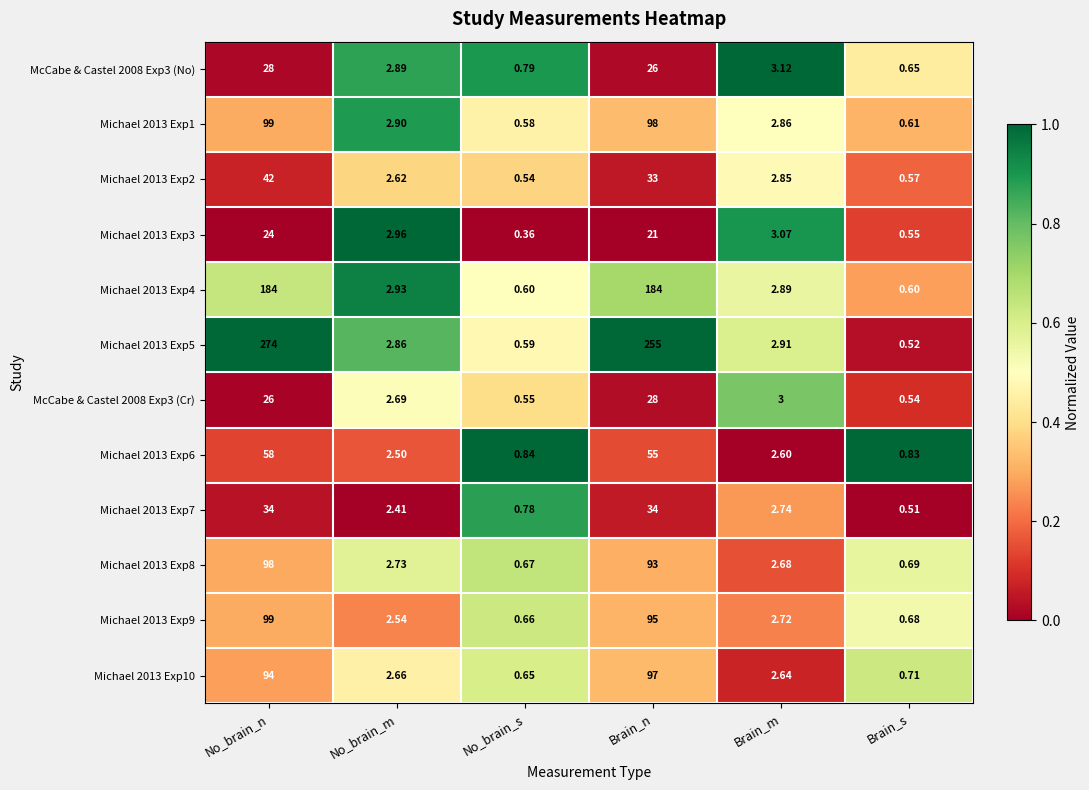

Which category has the lowest value in the Michael 2013 Exp1 series?

No_brain_s